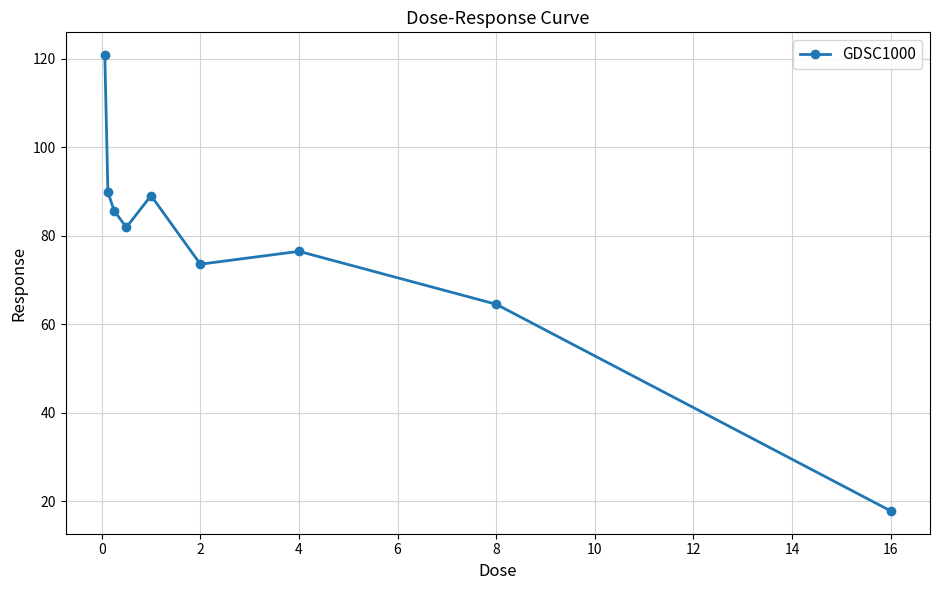

What is the maximum value shown in the chart?

120.8